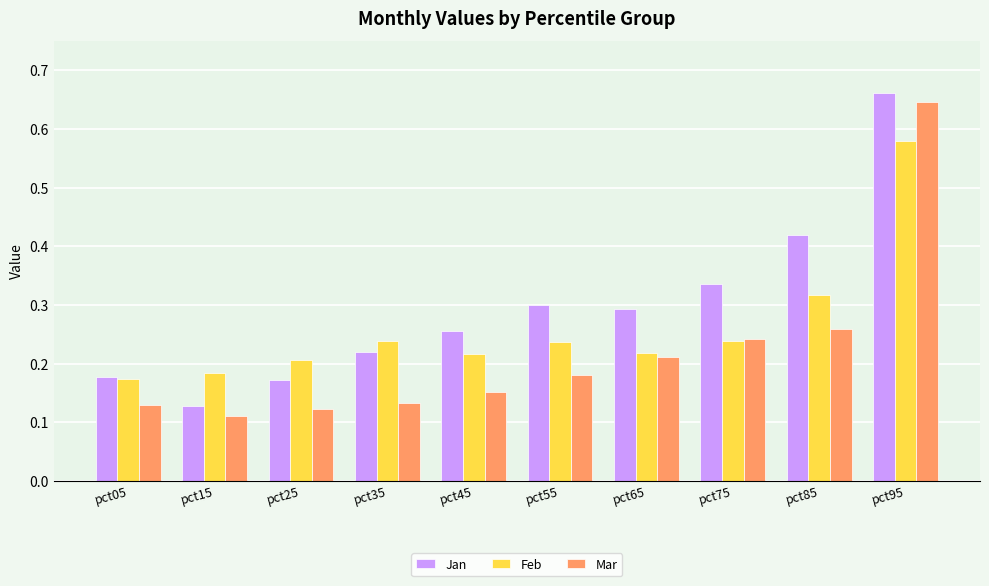

Which series has the largest total across all categories?

Jan